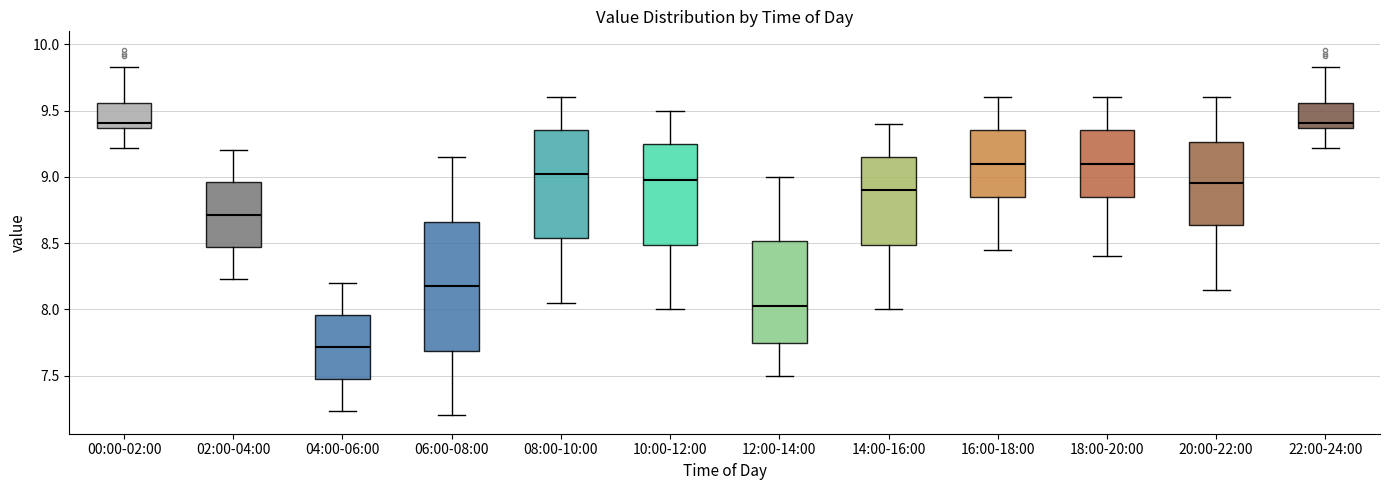

Which box is the tallest, from its lower edge to its upper edge?

06:00-08:00